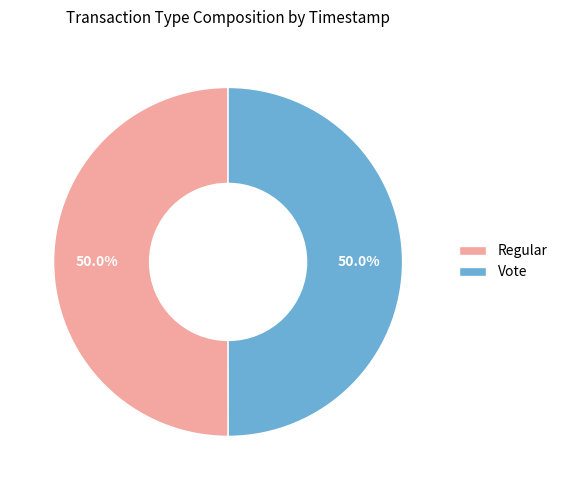

To the nearest percent, what percentage of the pie is Regular?

50%